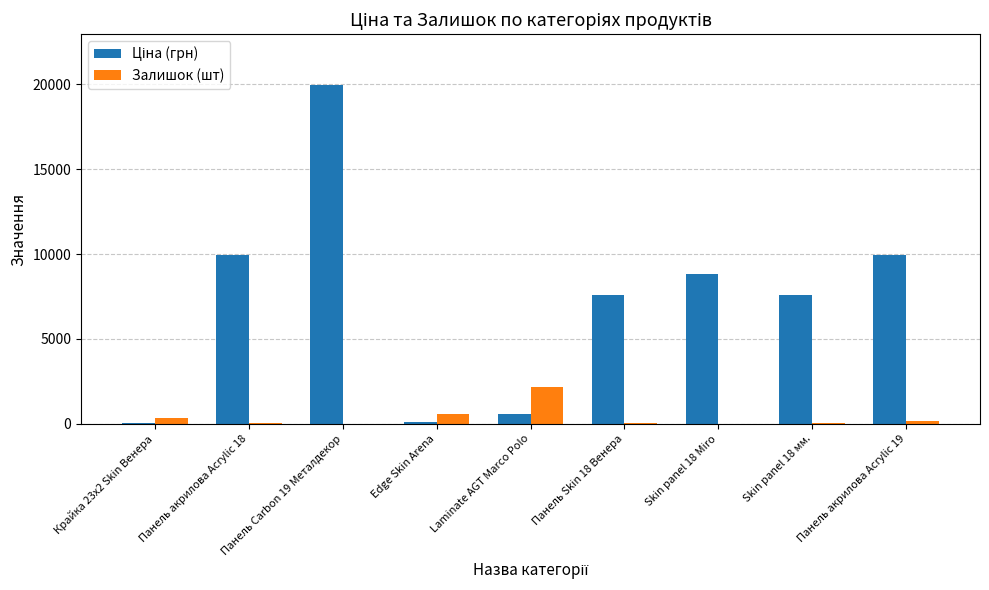

How many distinct data groups are displayed?

2